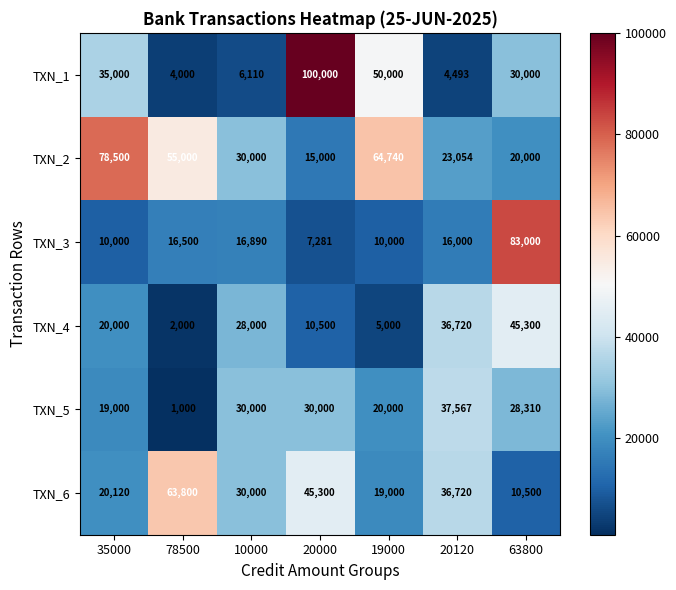

Is it true that TXN_1 equals 1764 at 78500?

False